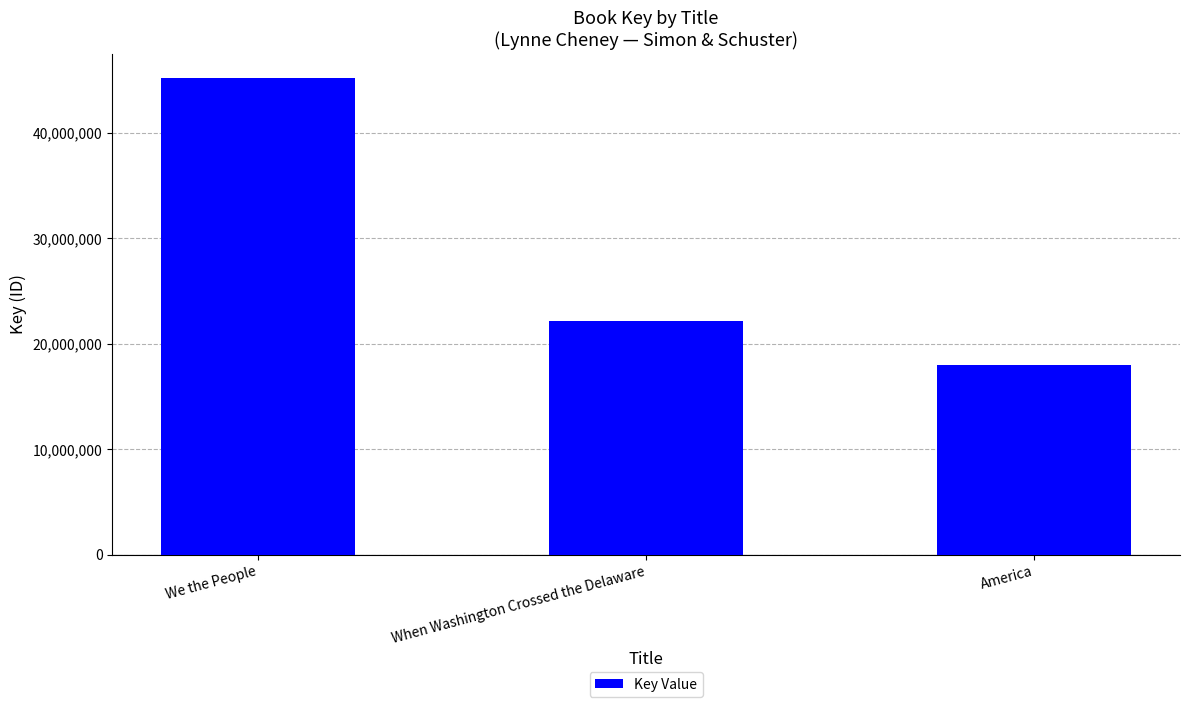

What is the label of the 3rd bar from the right?

We the People